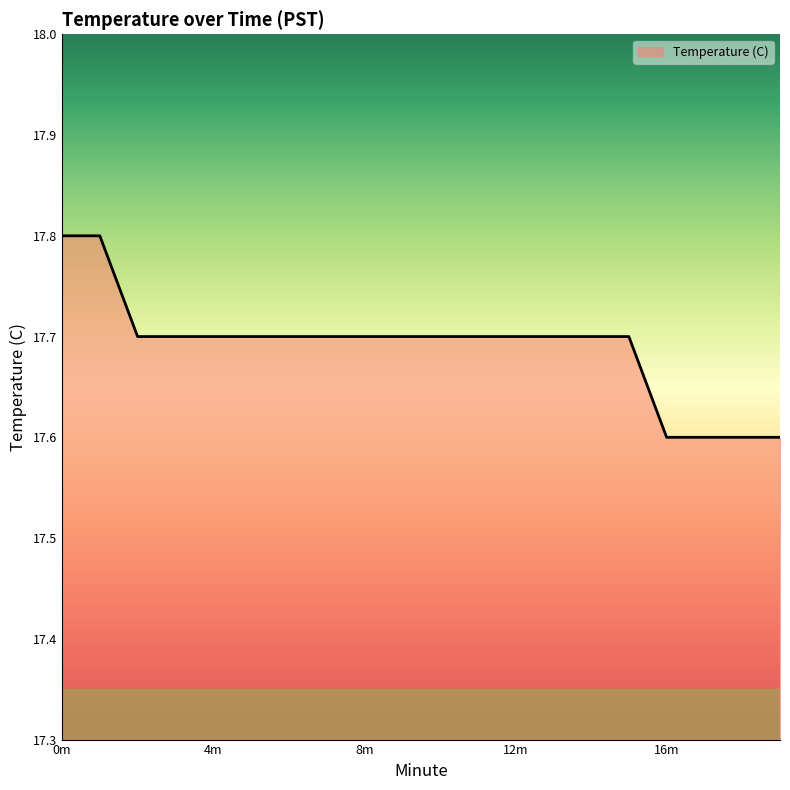

Does the chart display data point markers on the line(s)?

No